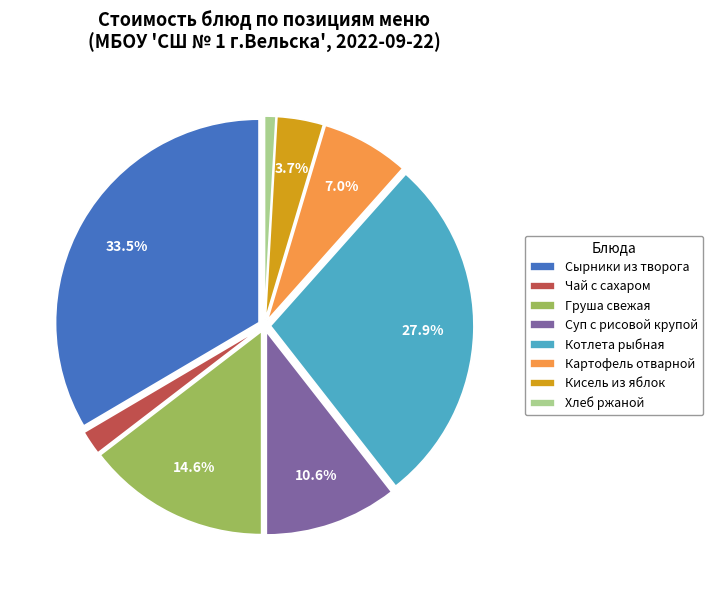

Approximately how many times larger is the value at Суп с рисовой крупой compared to Котлета рыбная?

0.4